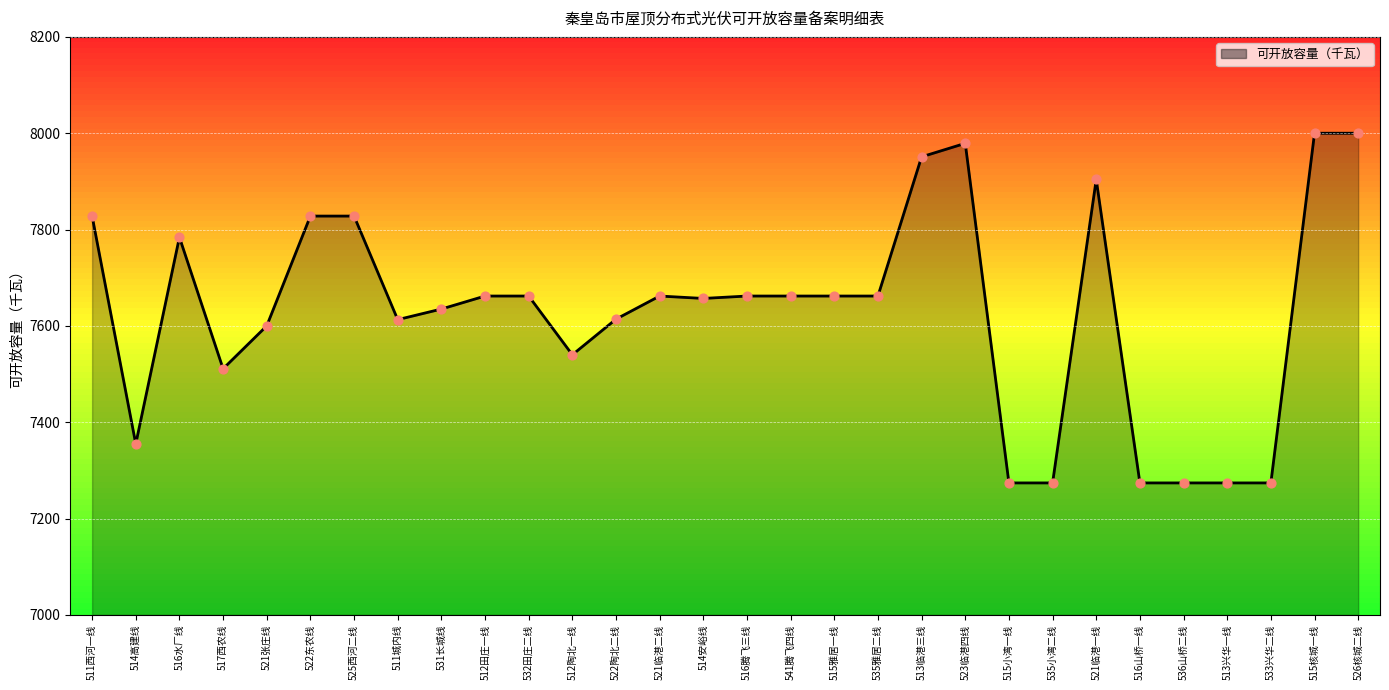

What is the ratio of the value at 525西河二线 to the value at 513兴华一线?

1.1